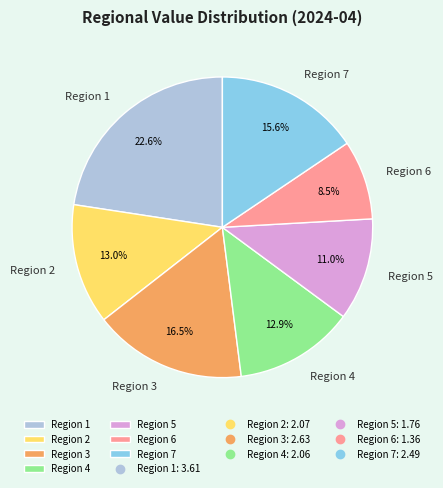

Which category has the smallest portion of the pie?

Region 6